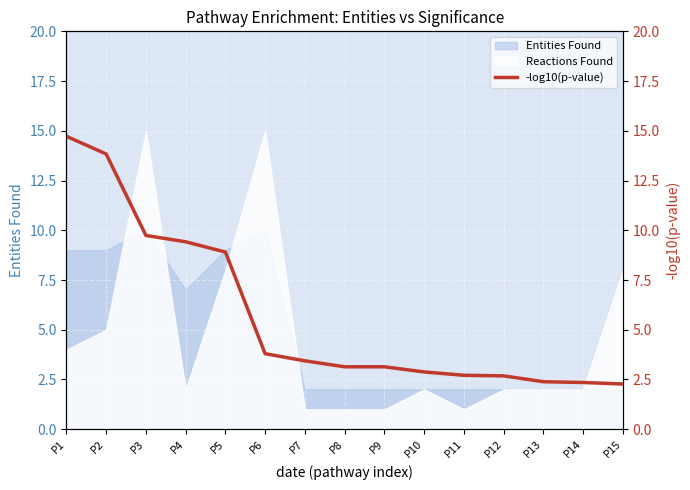

At which label does the data first exceed 3?

P1